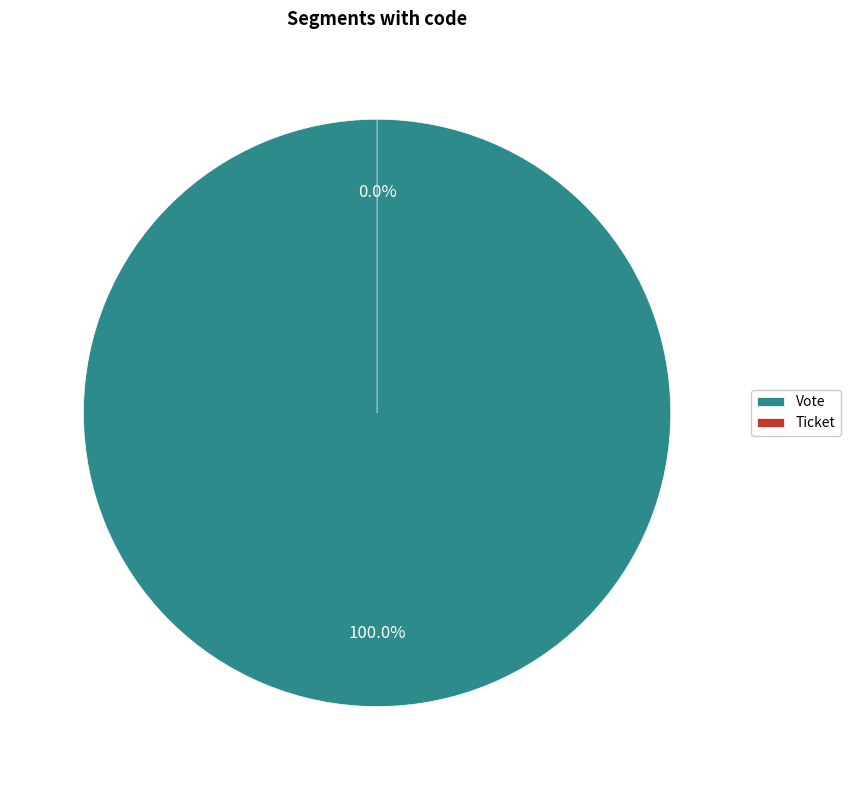

Rank the categories by value from lowest to highest.

Ticket, Vote